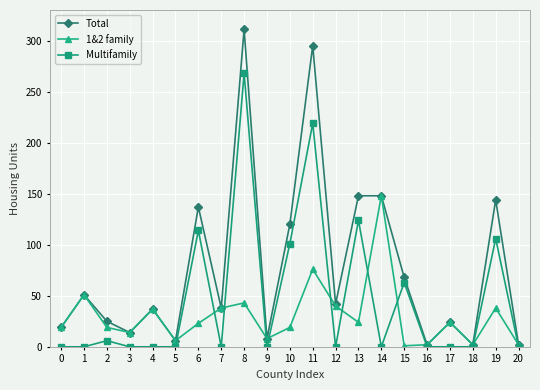

In Total, how many points are lower than both neighbors (excluding endpoints)?

7